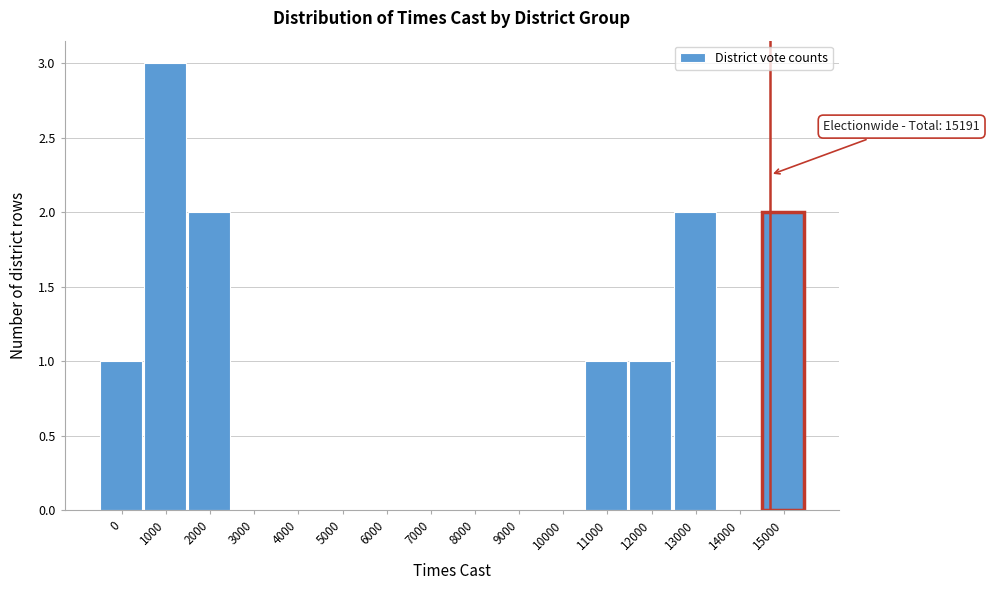

Reading left to right, list all the values displayed in this chart.

0=1	1000=3	2000=2	3000=0	4000=0	5000=0	6000=0	7000=0	8000=0	9000=0	10000=0	11000=1	12000=1	13000=2	14000=0	15000=2